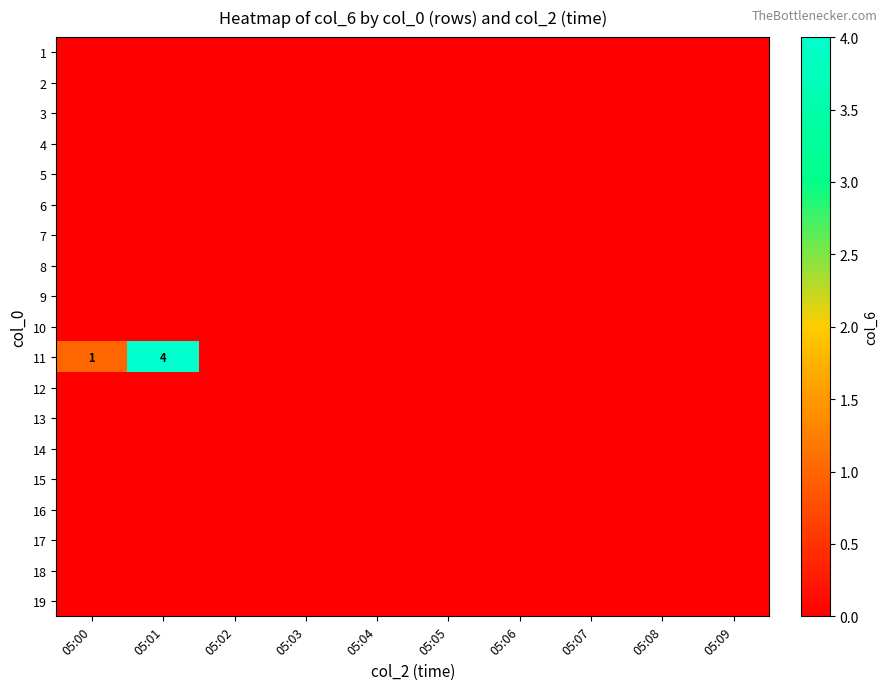

At which category does the chart reach its peak across all series?

05:01